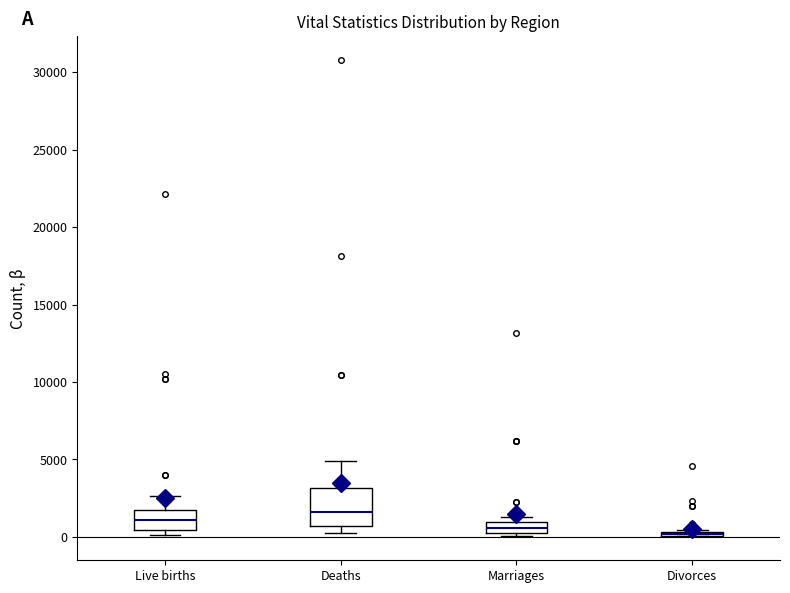

Where is the lower edge of the box for Live births on the y-axis? The values are not printed on the chart, so give them approximately, as read against the axis.

500